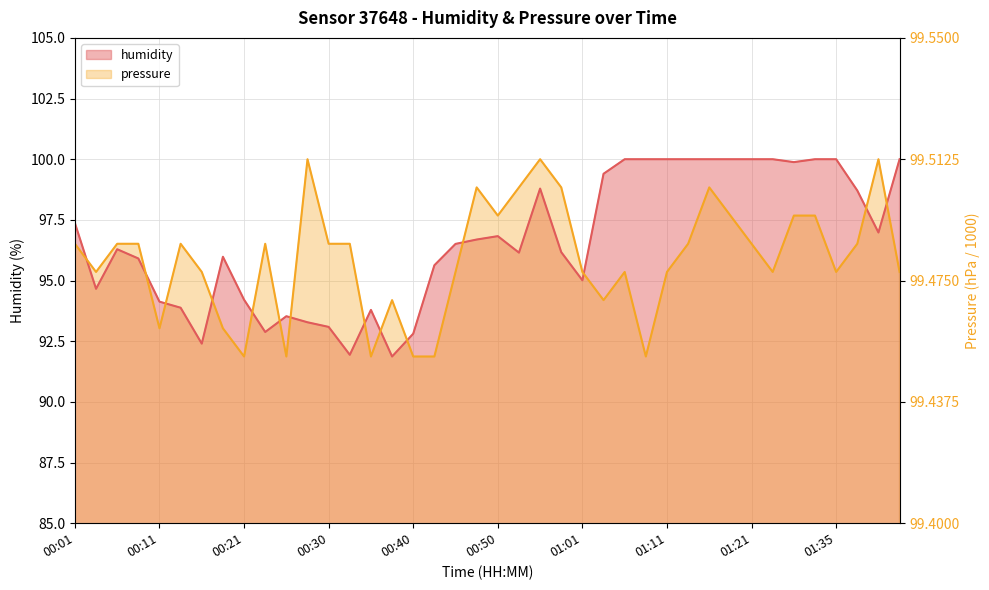

What is the spread (max minus min) of values at 00:18?

2.9